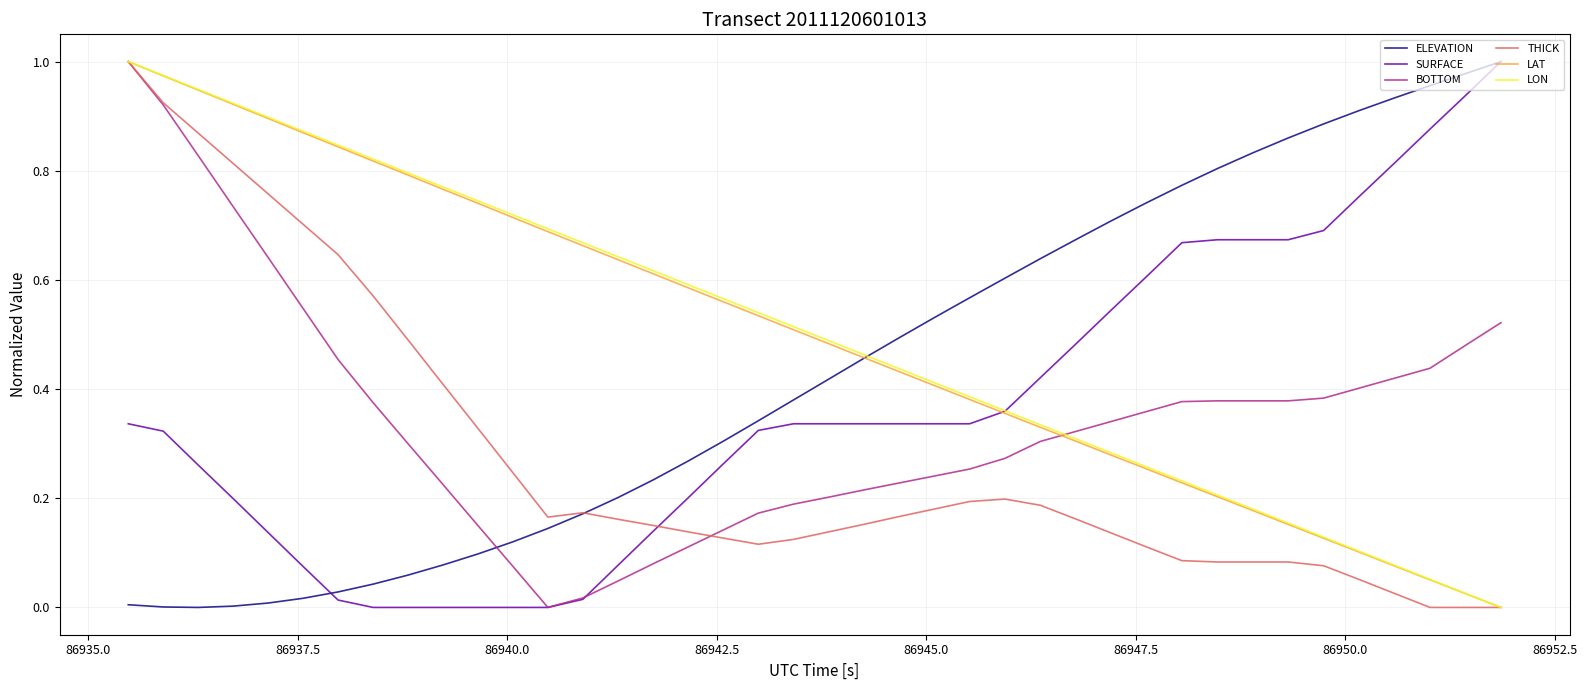

After their last crossing, which series has the higher values: BOTTOM or LAT?

BOTTOM